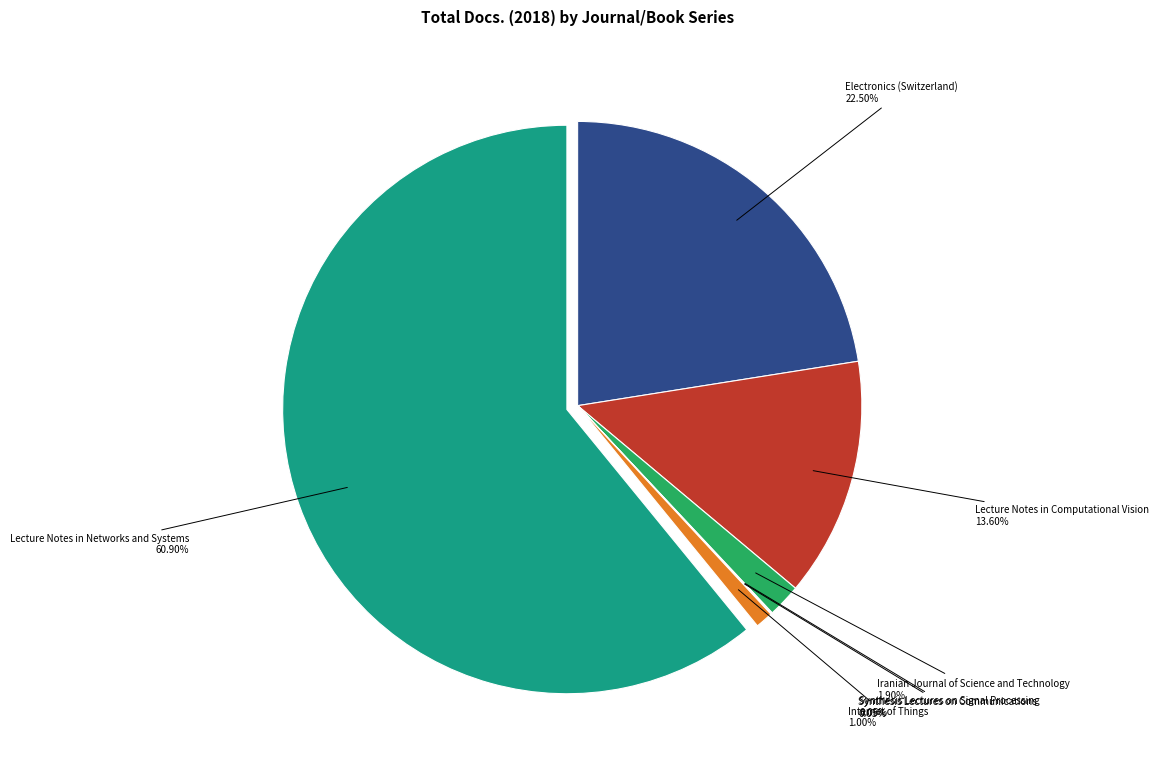

Is there a majority slice in this chart?

Yes